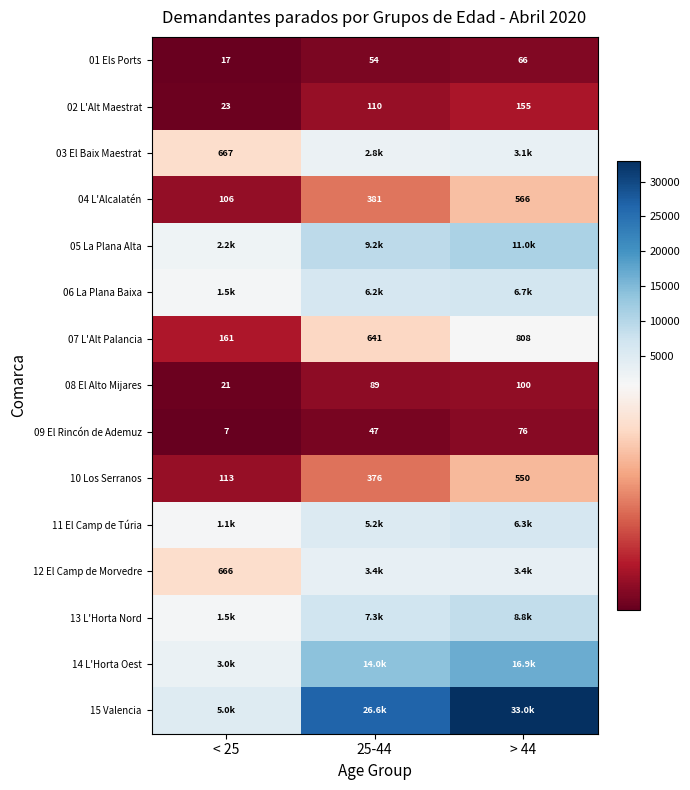

What is the greatest value displayed?

32963